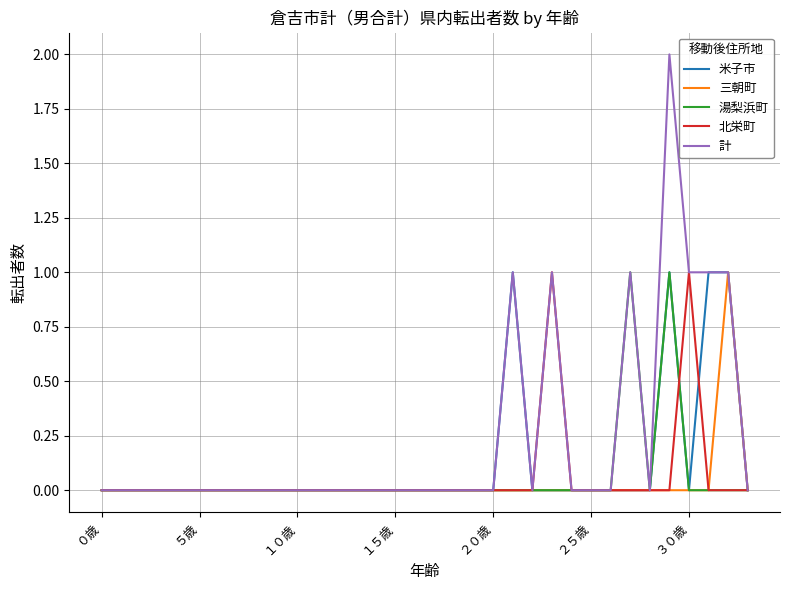

Which series has the largest total across all categories?

計